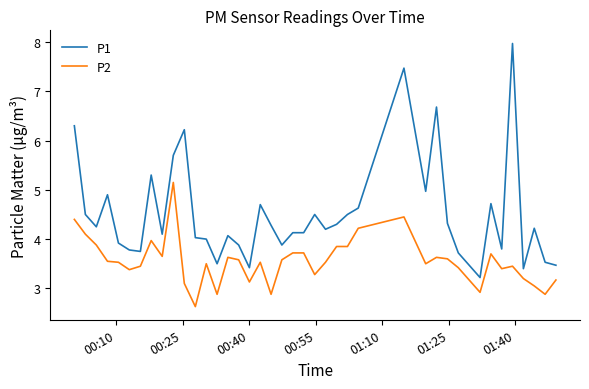

Which series has the largest range (max minus min)?

P1